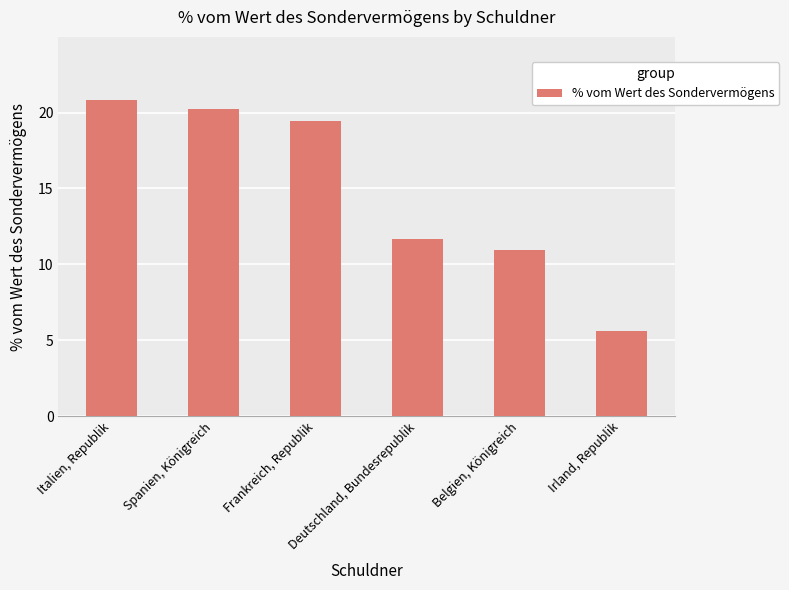

What is the sum of the values at Spanien, Königreich and Frankreich, Republik?

39.7